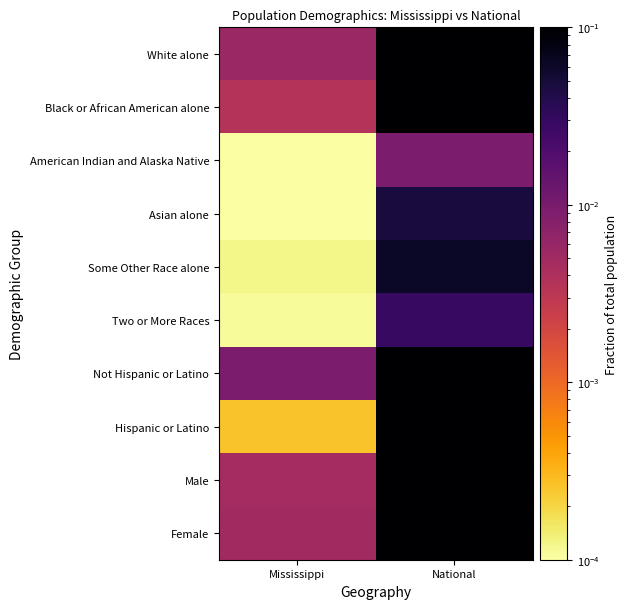

Rank the series by their maximum value, from lowest to highest.

American Indian and Alaska Native, Two or More Races, Asian alone, Some Other Race alone, Black or African American alone, Hispanic or Latino, Male, Female, White alone, Not Hispanic or Latino